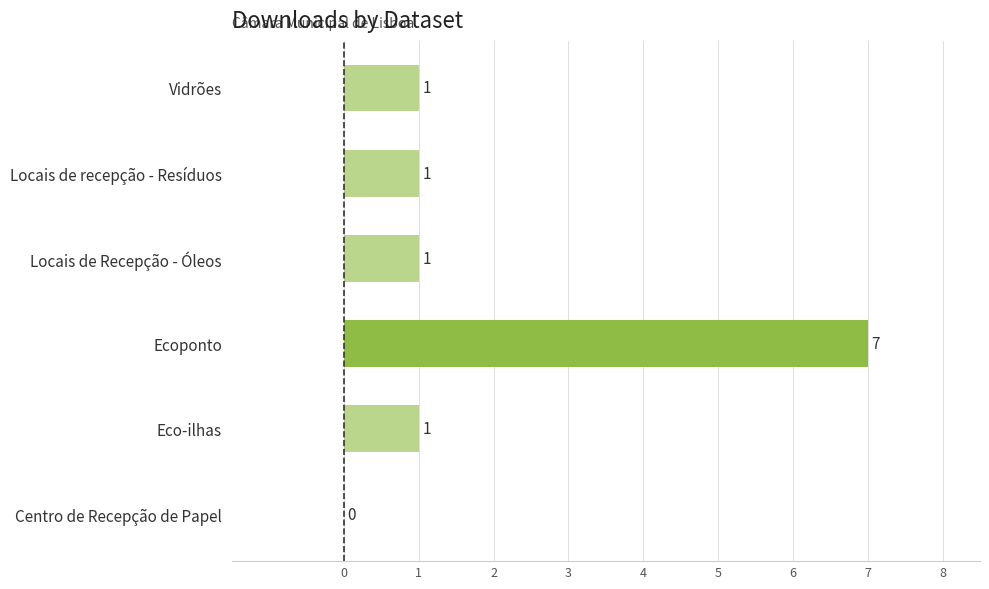

What is the change in value from Eco-ilhas to Ecoponto?

+6